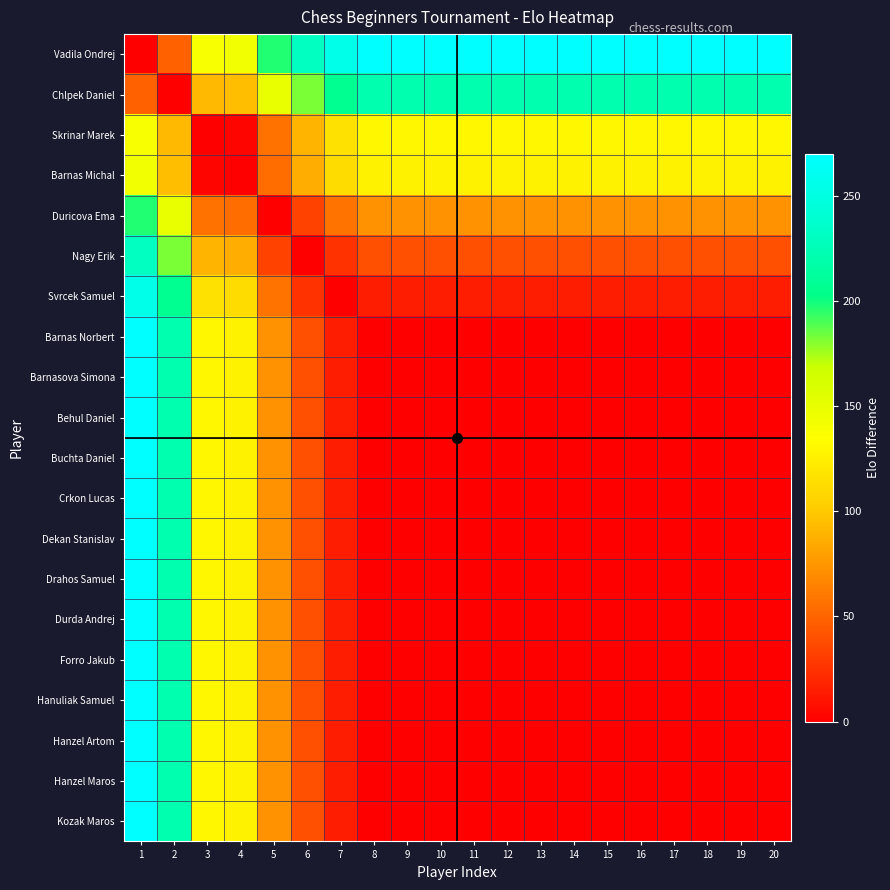

At which category is the sum across all series the highest?

1